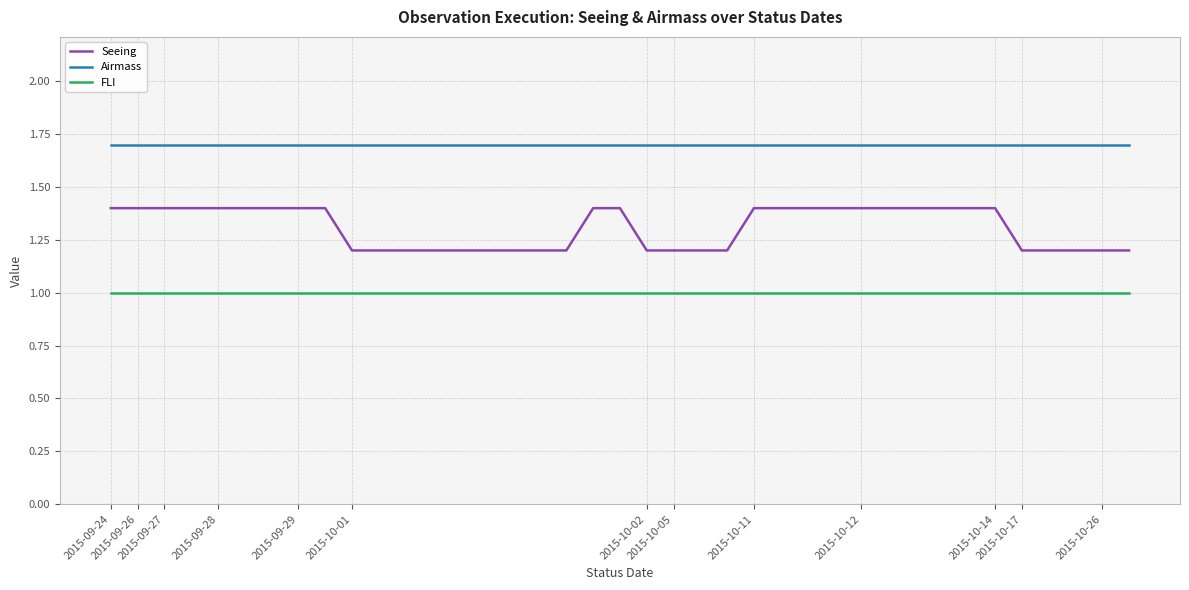

What is the lowest value of the FLI series?

1.0